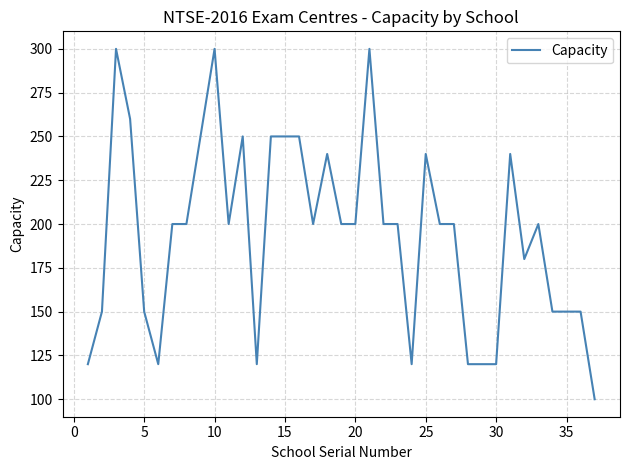

What is the difference between the maximum and minimum values?

200